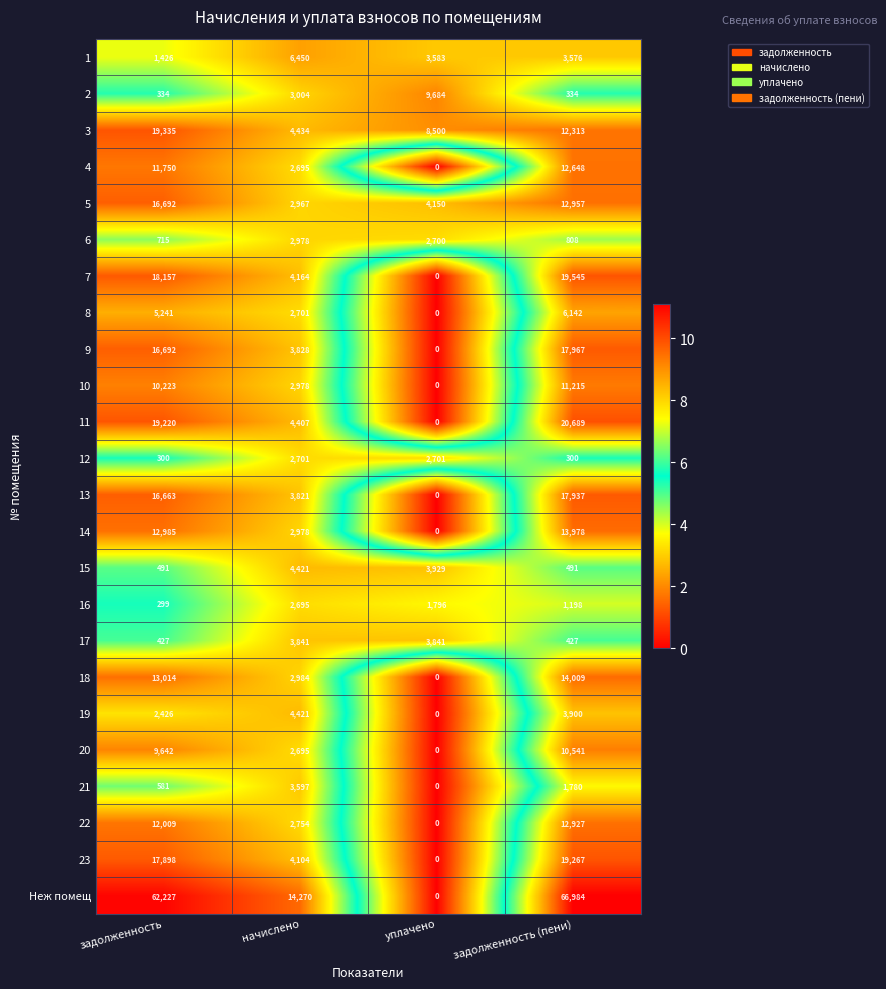

List the labels in order of 6 value, largest first.

начислено, уплачено, задолженность (пени), задолженность